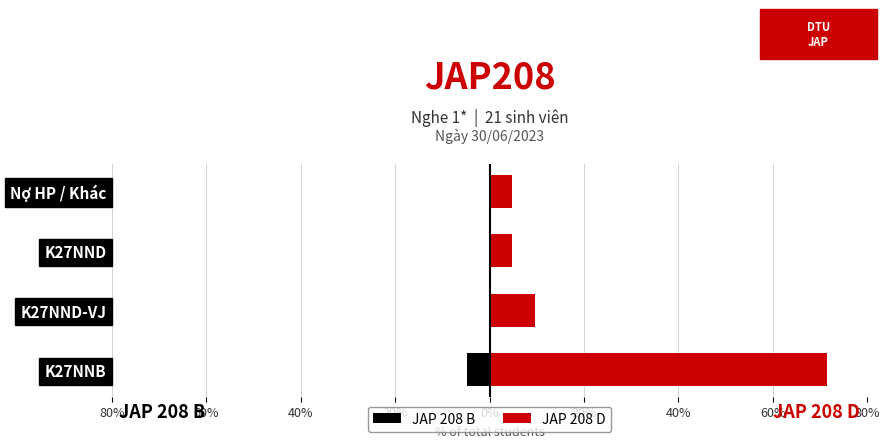

Between K27NNB and K27NND, which is larger?

K27NND